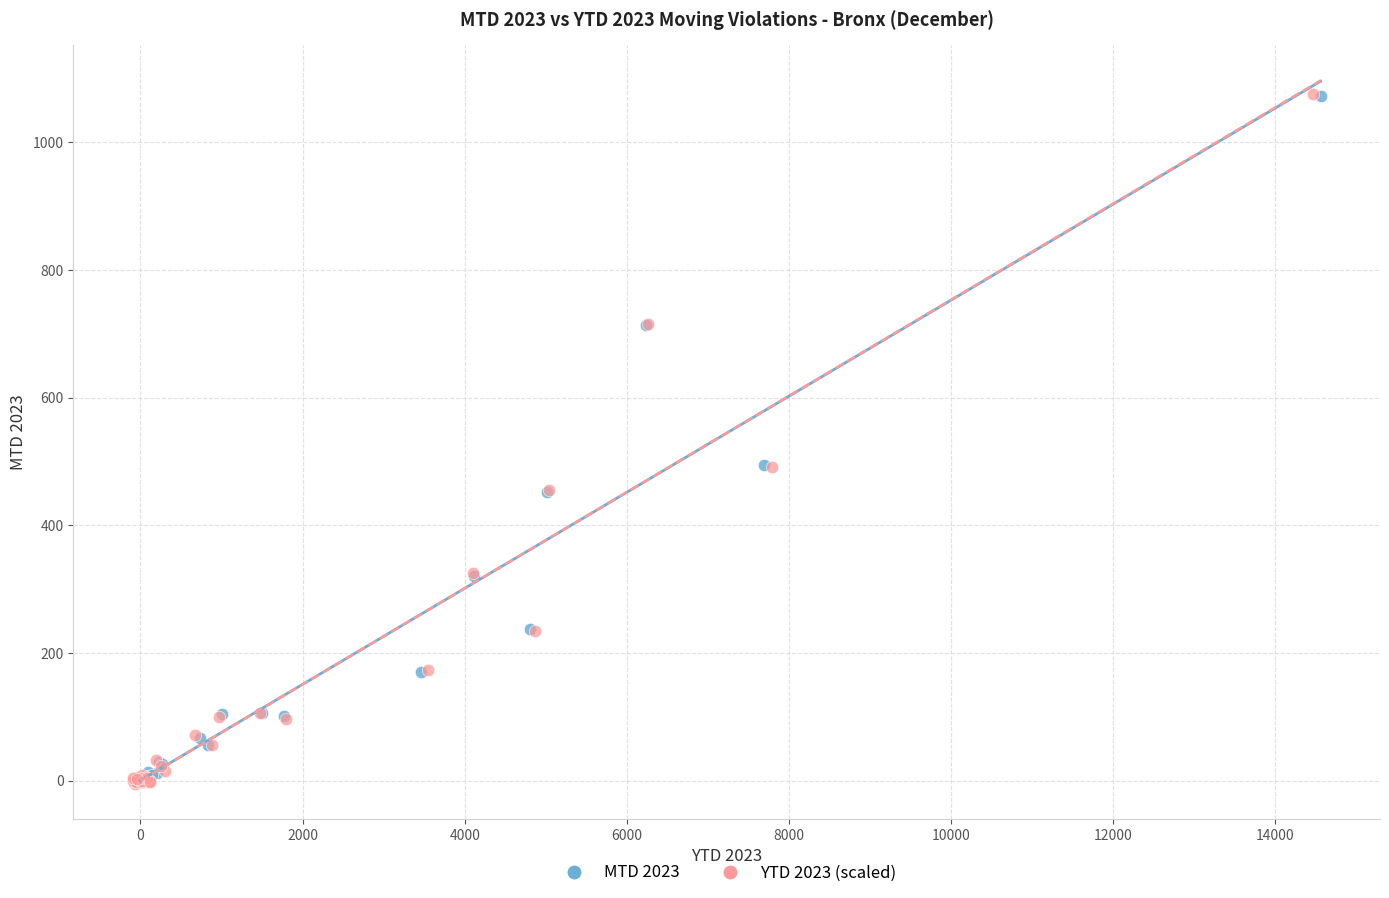

Which series has the largest Y range (max minus min)?

YTD 2023 (scaled)